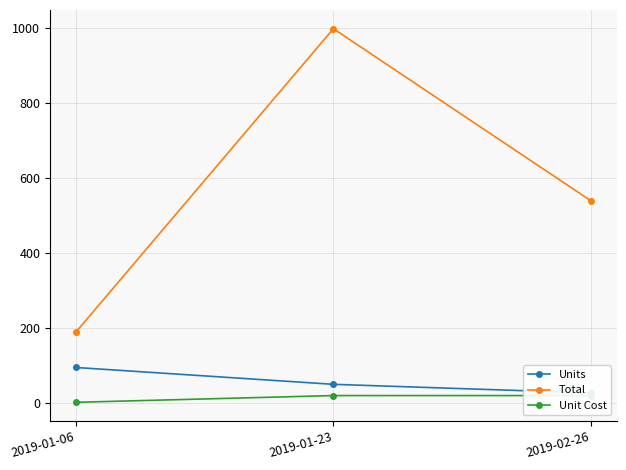

Is it true that Total equals 359.9 at 2019-02-26?

False